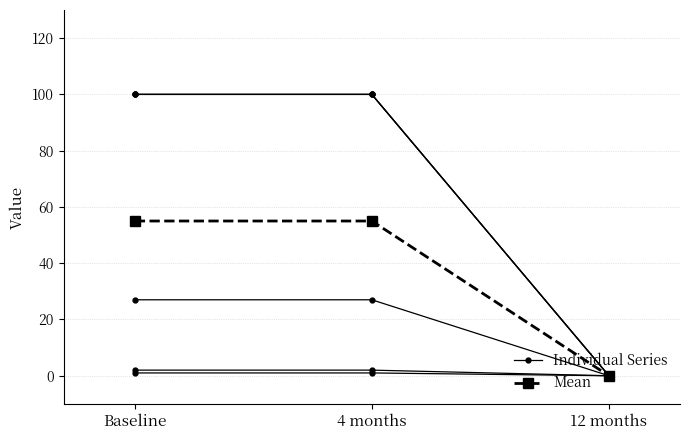

Reading left to right, extract all data points from this chart.

translated: 1	1	0
translated_percent: 100	100	0
translated_words_percent: 100	100	0
translated_words: 2	2	0
translated_chars: 27	27	0
translated_chars_percent: 100	100	0